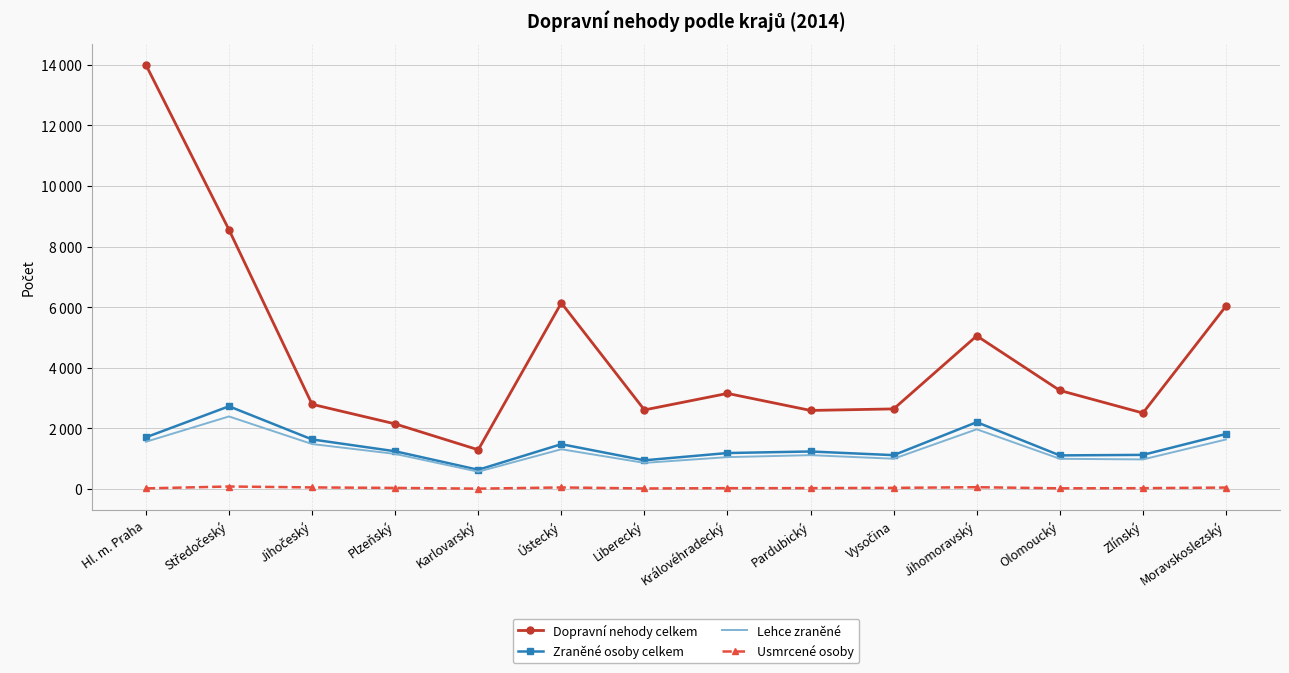

How many distinct data groups are displayed?

4